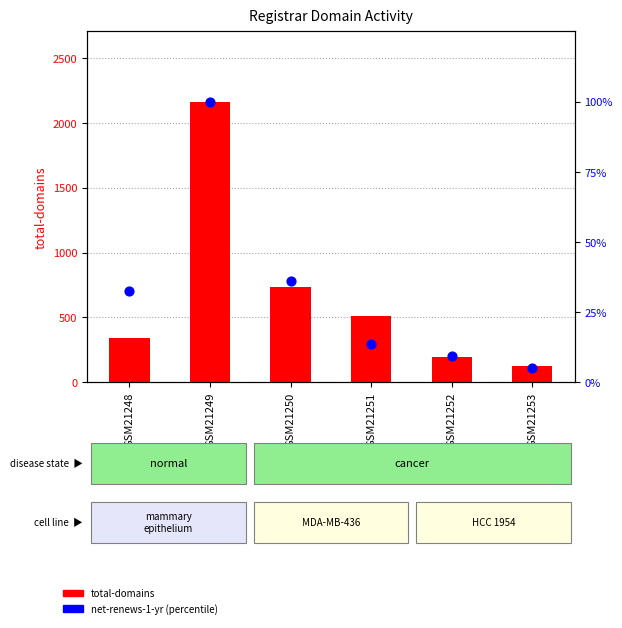

Which series reaches the minimum Y coordinate?

net-renews-1-yr (percentile)